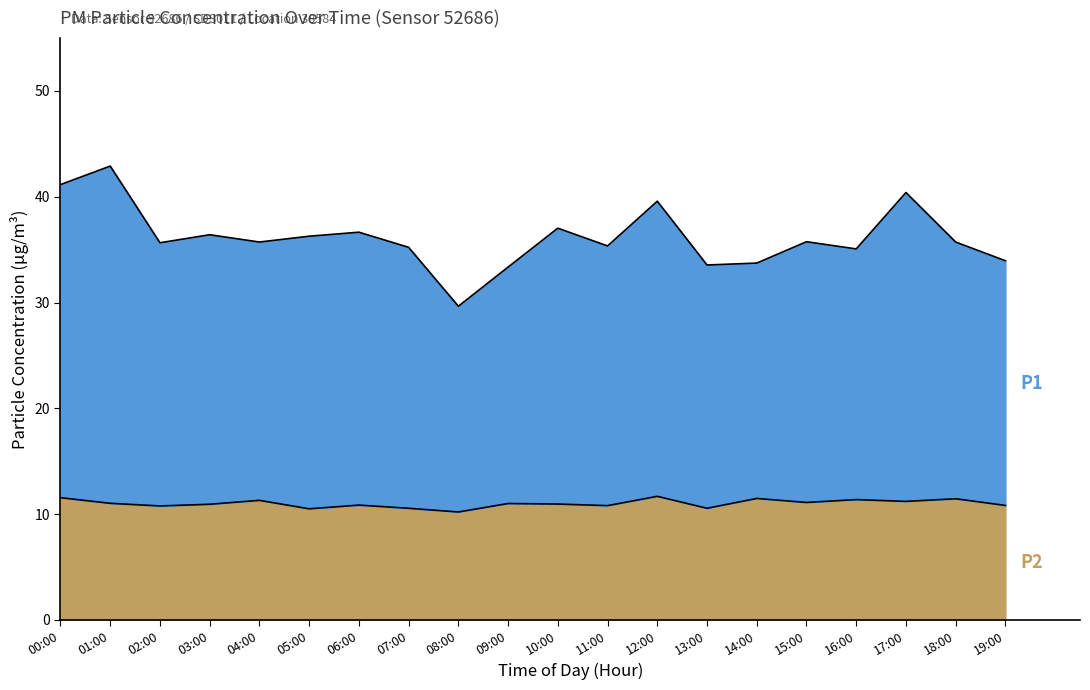

True or false: P2 and P1 cross at least once.

False